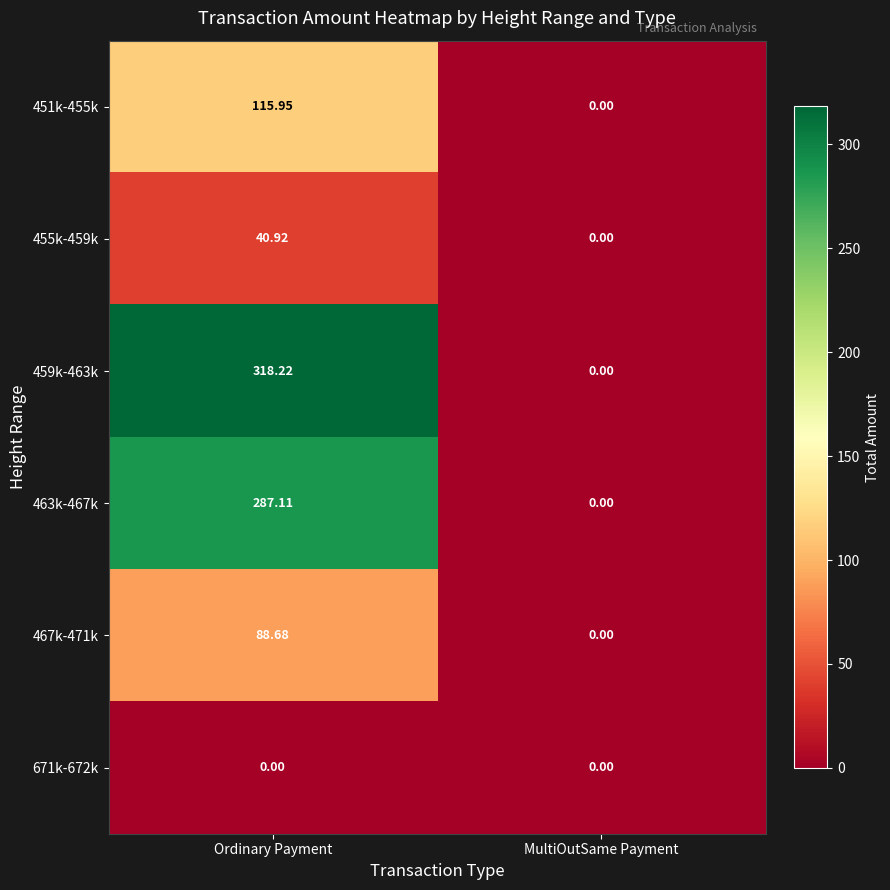

Is the value of 463k-467k at Ordinary Payment greater than the value of 671k-672k at MultiOutSame Payment?

Yes